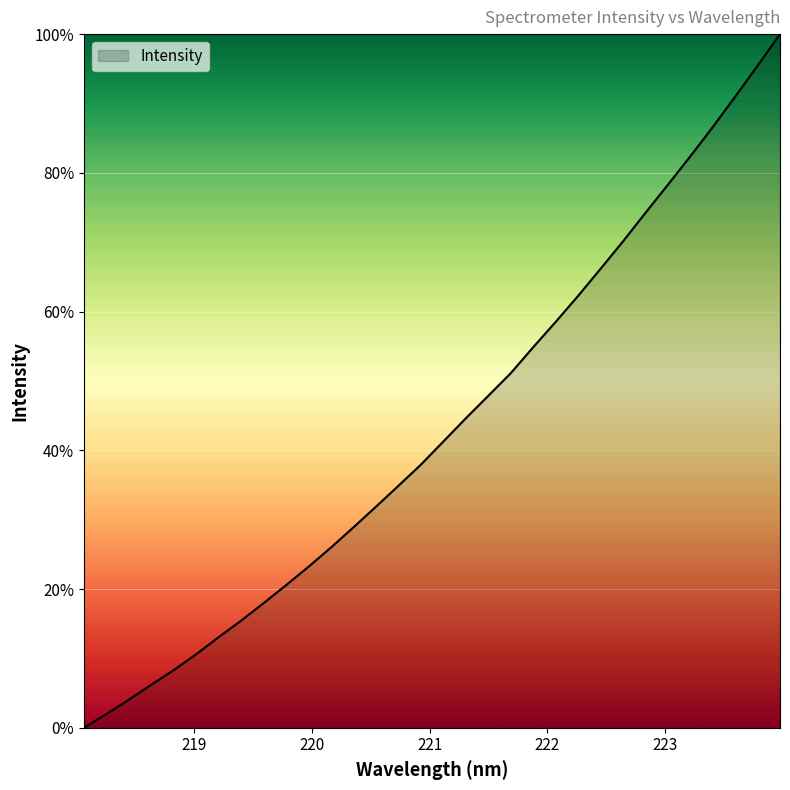

What is the greatest value displayed?

100.0